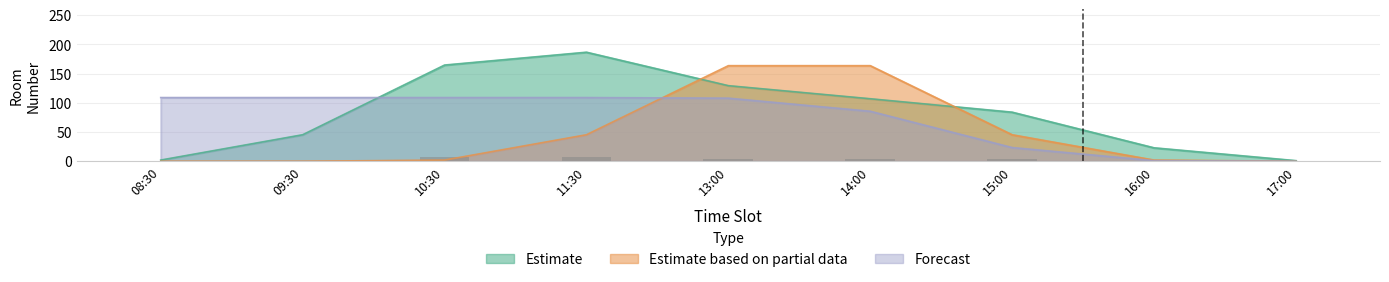

Between 13:00 and 16:00, which is larger?

13:00